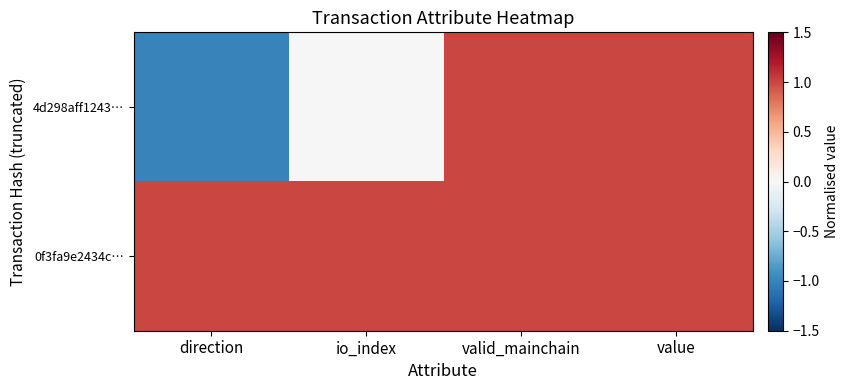

Reading left to right, extract all data points from this chart.

4d298aff1243…: direction=-1	io_index=0	valid_mainchain=1	value=1
0f3fa9e2434c…: direction=1	io_index=1	valid_mainchain=1	value=1